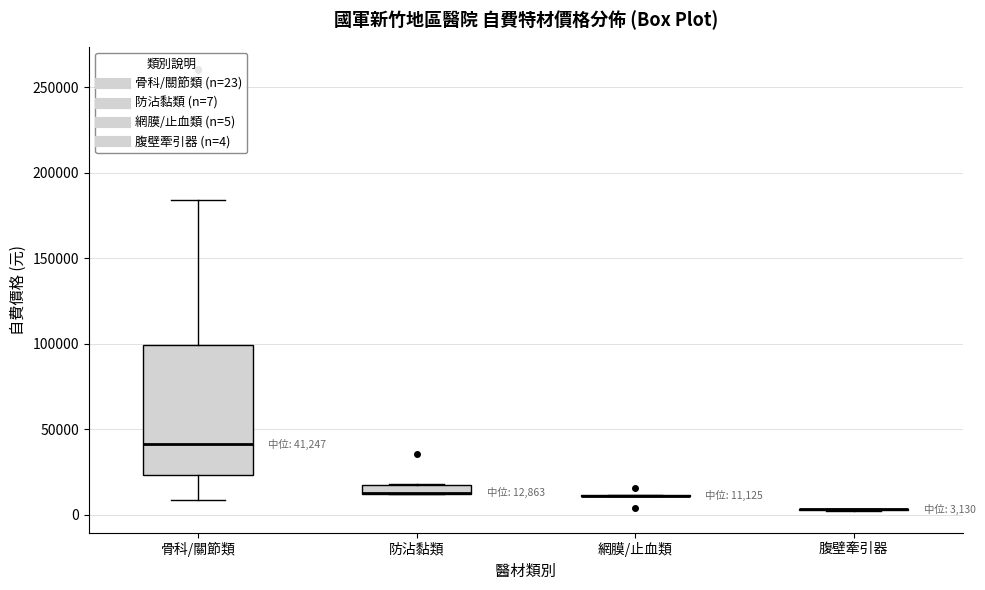

Comparing the boxes themselves (not the whiskers), which one is the tallest?

骨科/關節類